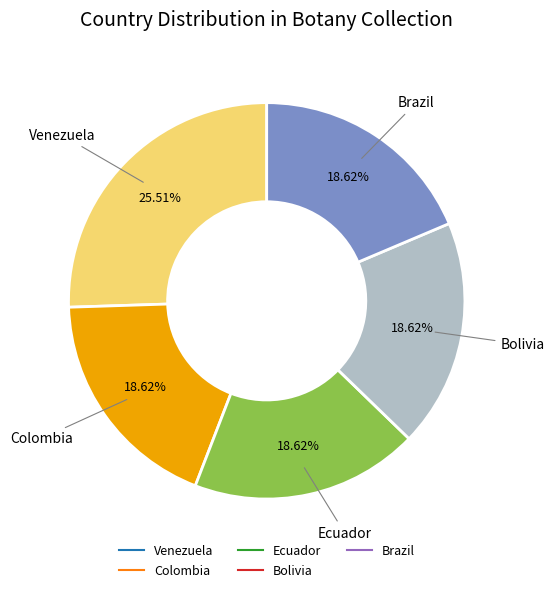

To the nearest percent, what is the average slice percentage?

20%